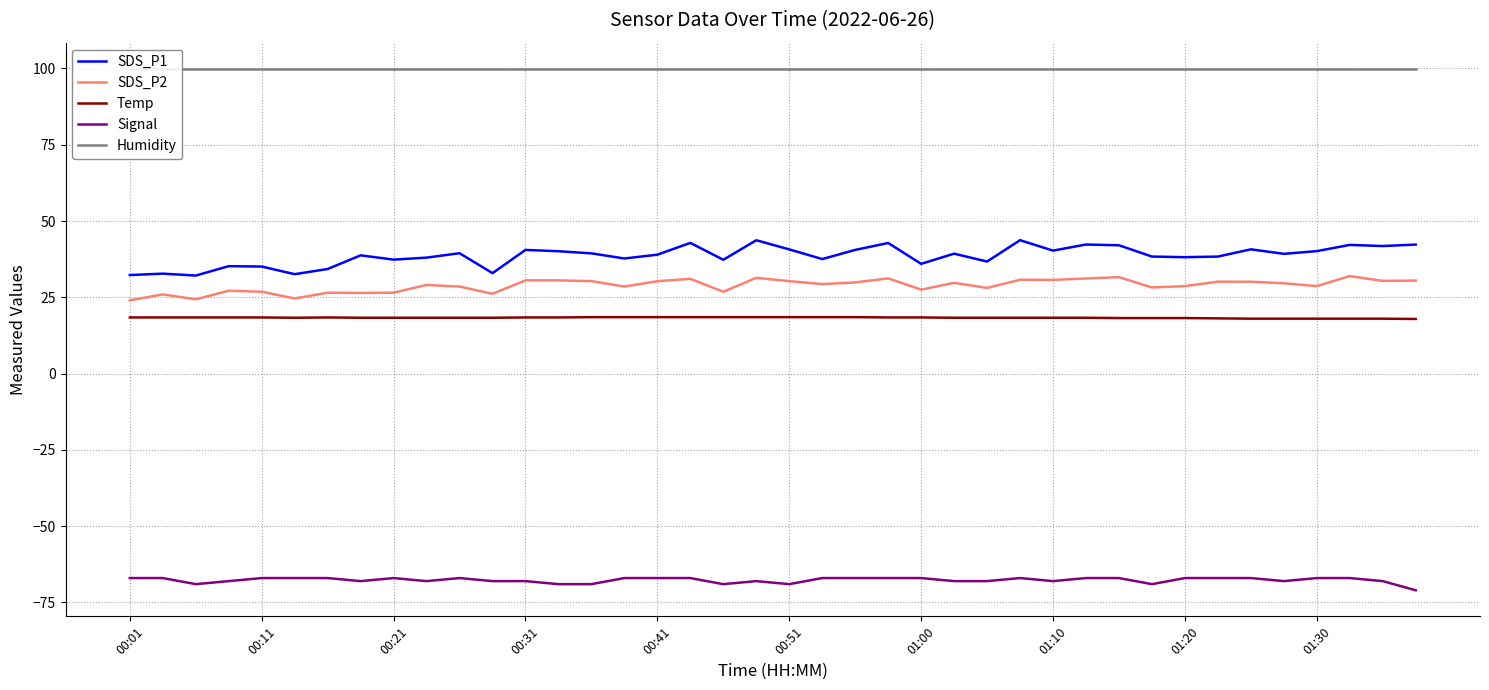

At which category is the sum across all series the highest?

27